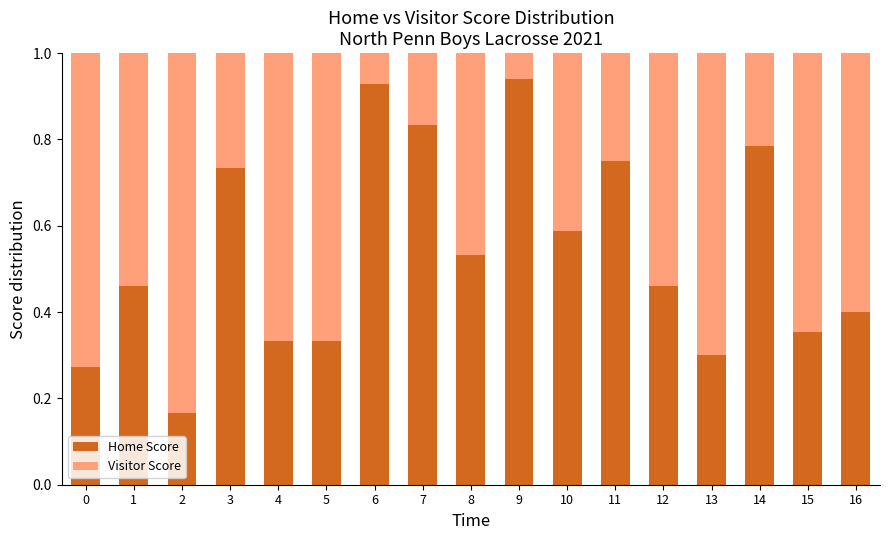

Is it true that Home Score equals 0.3 at 4?

True